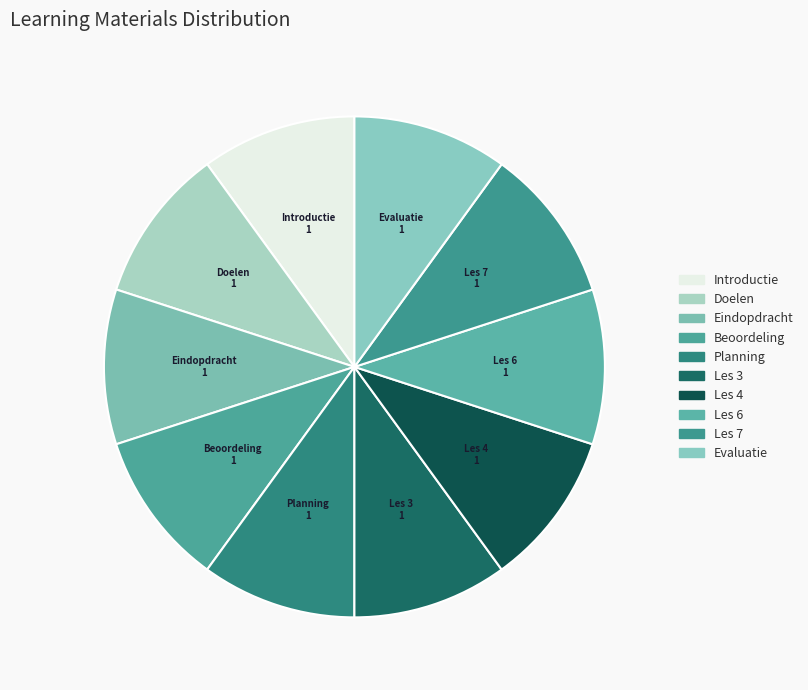

True or false: Planning accounts for 3% of the total.

False